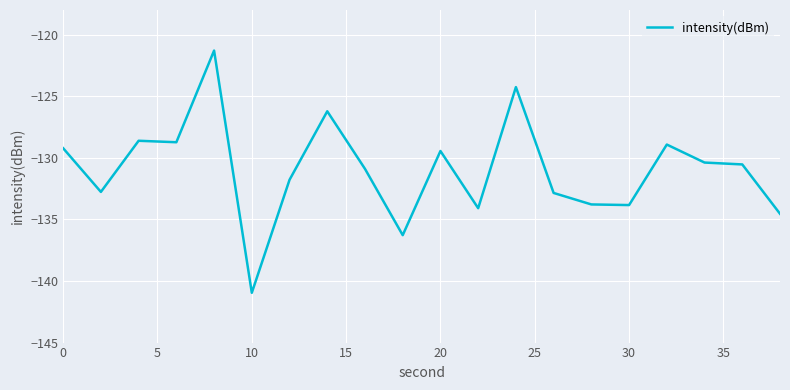

What is the difference between the maximum and minimum values?

19.7